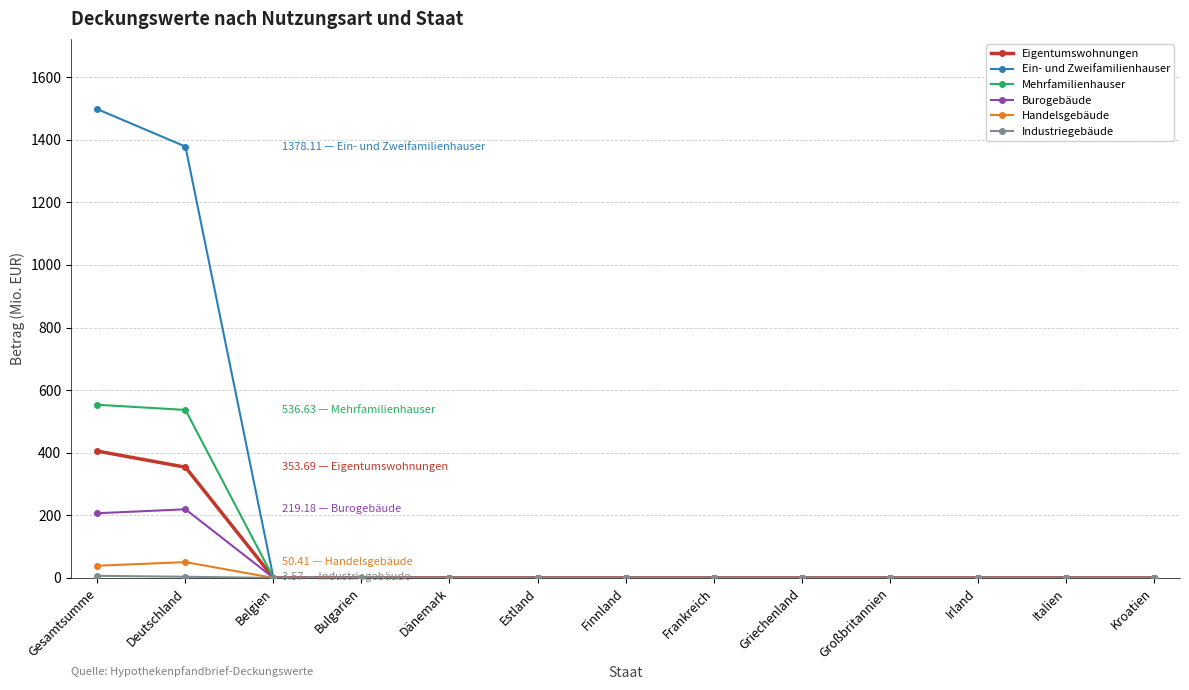

True or false: Ein- und Zweifamilienhauser has a value of 497.3 at Gesamtsumme.

False